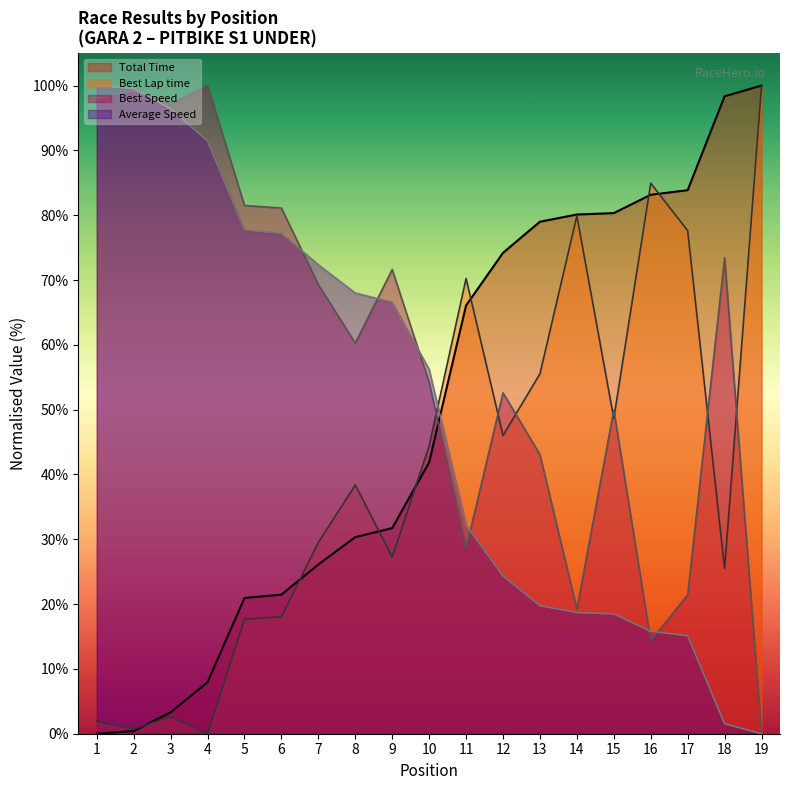

At which label does Best Lap time first exceed 38?

8